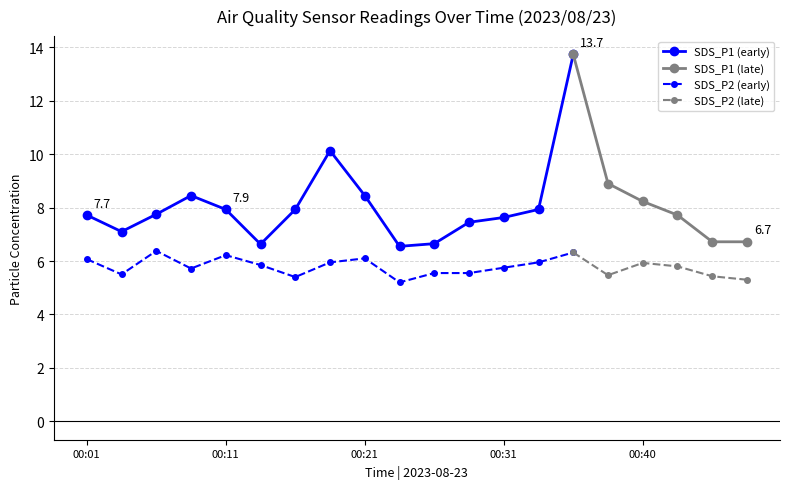

True or false: SDS_P2 and SDS_P1 intersect in this chart.

False